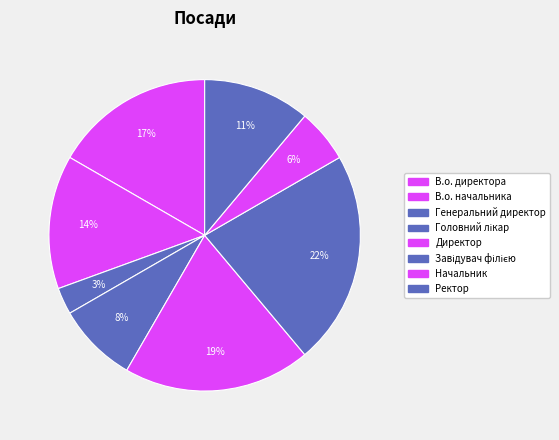

Between Головний лікар and Ректор, which is larger?

Ректор